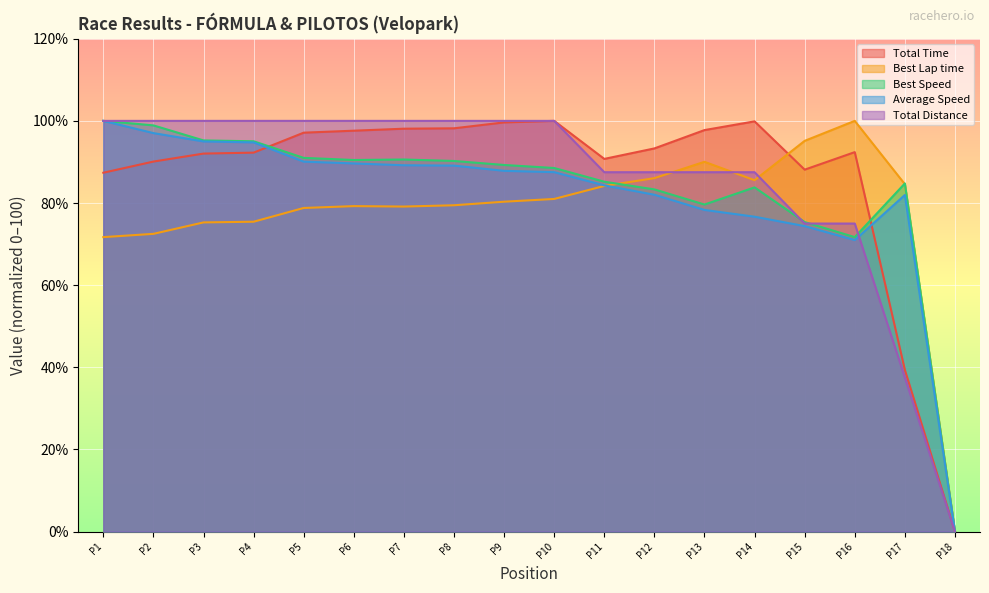

Where is Total Time nearest to the value 50?

P17